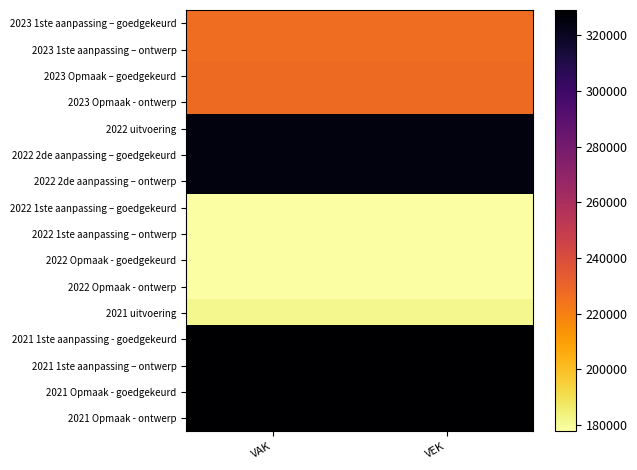

Reading left to right, extract all data points from this chart.

2023 1ste aanpassing – goedgekeurd: VAK=226430	VEK=226430
2023 1ste aanpassing – ontwerp: VAK=226430	VEK=226430
2023 Opmaak – goedgekeurd: VAK=227423	VEK=227423
2023 Opmaak - ontwerp: VAK=227423	VEK=227423
2022 uitvoering: VAK=325409	VEK=325409
2022 2de aanpassing – goedgekeurd: VAK=325409	VEK=325409
2022 2de aanpassing – ontwerp: VAK=325409	VEK=325409
2022 1ste aanpassing – goedgekeurd: VAK=177761	VEK=177761
2022 1ste aanpassing – ontwerp: VAK=177761	VEK=177761
2022 Opmaak - goedgekeurd: VAK=177761	VEK=177761
2022 Opmaak - ontwerp: VAK=177761	VEK=177761
2021 uitvoering: VAK=181641	VEK=181641
2021 1ste aanpassing - goedgekeurd: VAK=329000	VEK=329000
2021 1ste aanpassing – ontwerp: VAK=329000	VEK=329000
2021 Opmaak - goedgekeurd: VAK=329000	VEK=329000
2021 Opmaak - ontwerp: VAK=329000	VEK=329000